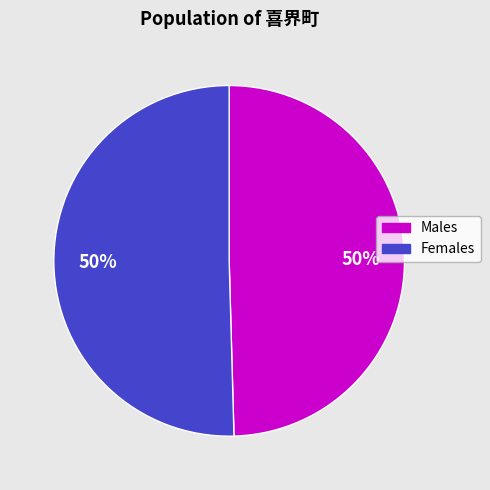

To the nearest percent, what is the average slice percentage?

50%